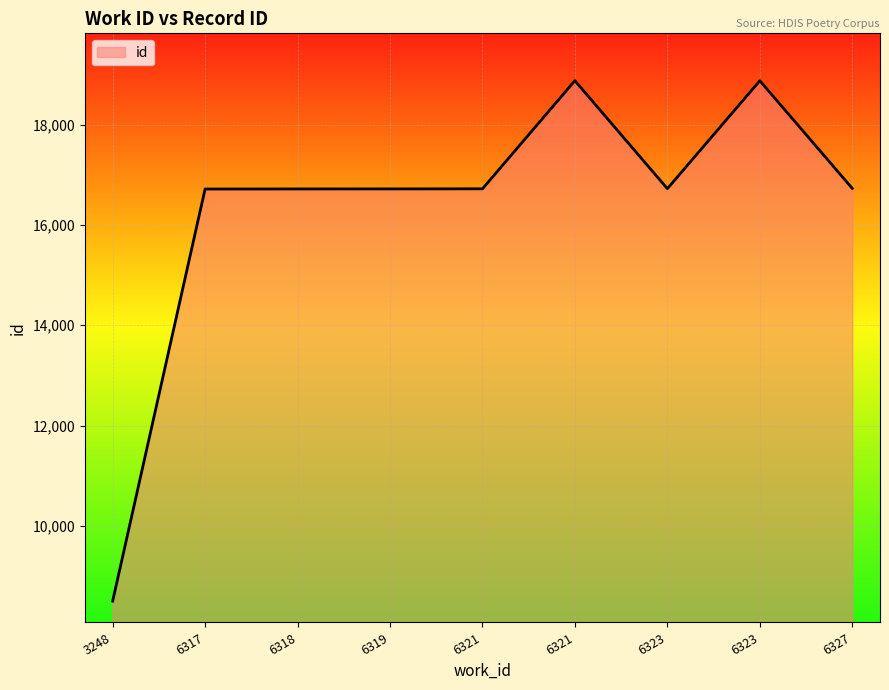

Which category has the highest value across all series?

6321